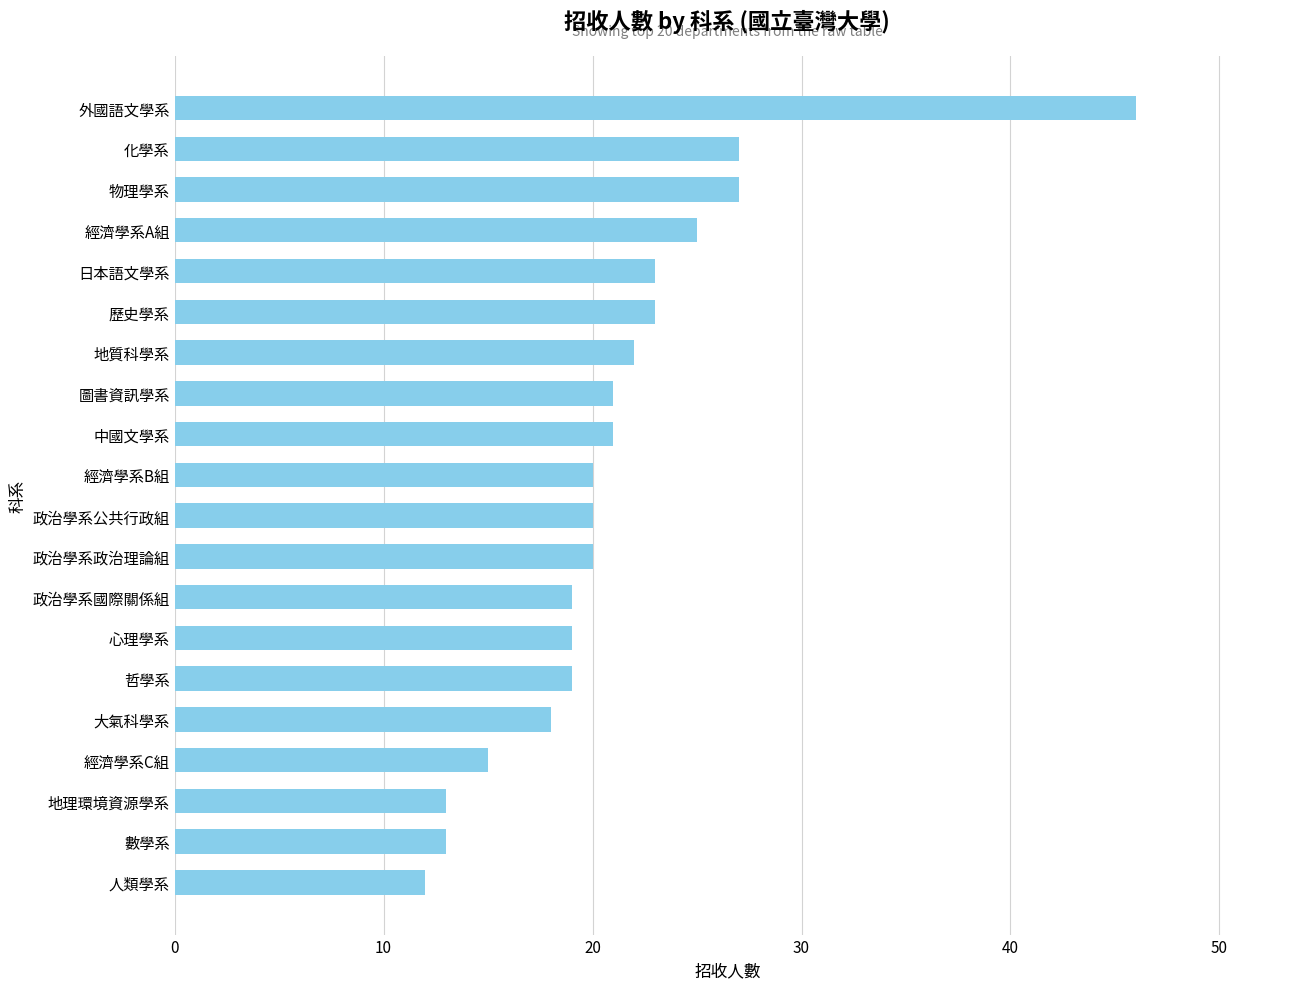

What is the sum of all values?

423